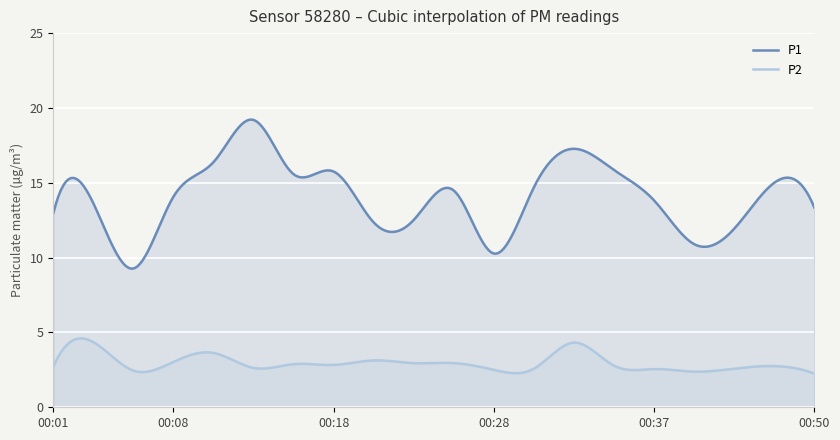

What is the sum of the P1 values at 00:37 and 00:32?

31.1